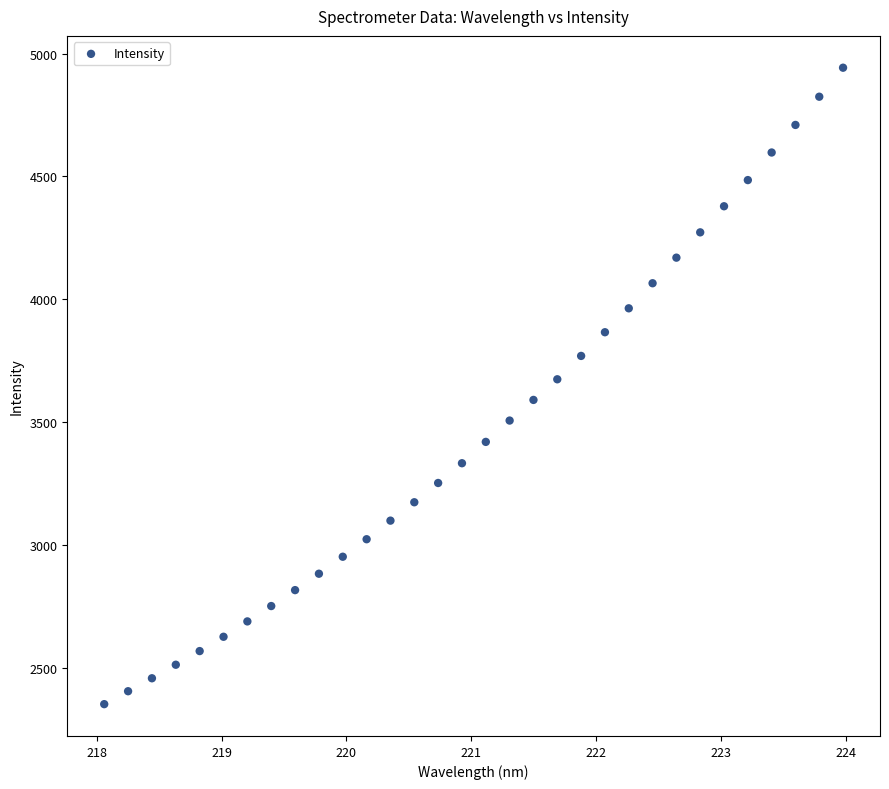

What is the range of X values (max minus min)?

5.9